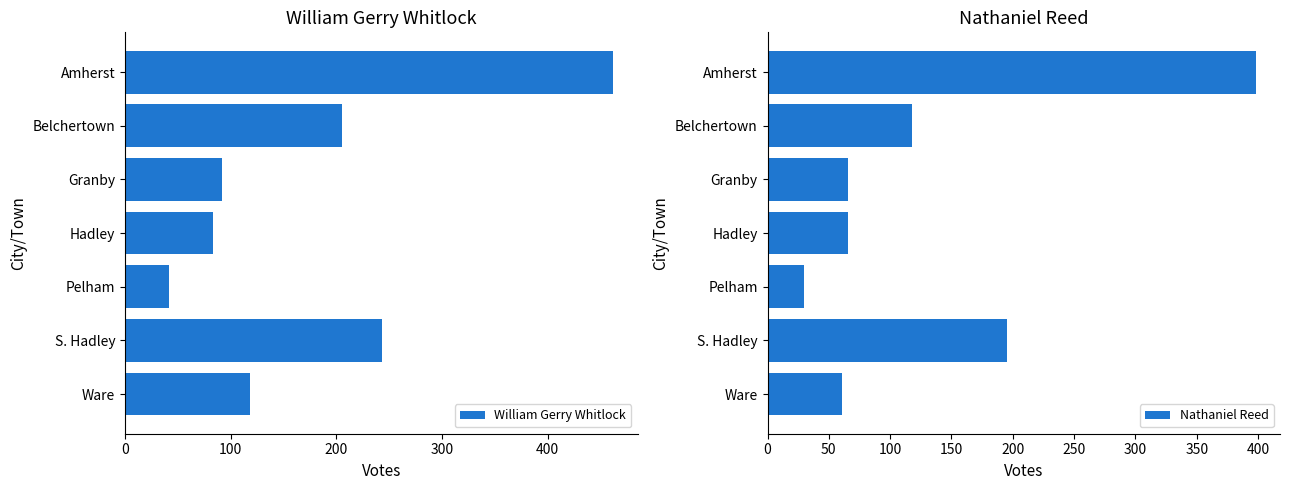

Reading left to right, list all the values displayed in this chart.

William Gerry Whitlock: 462	205	92	83	42	243	118
Nathaniel Reed: 398	118	66	66	30	195	61